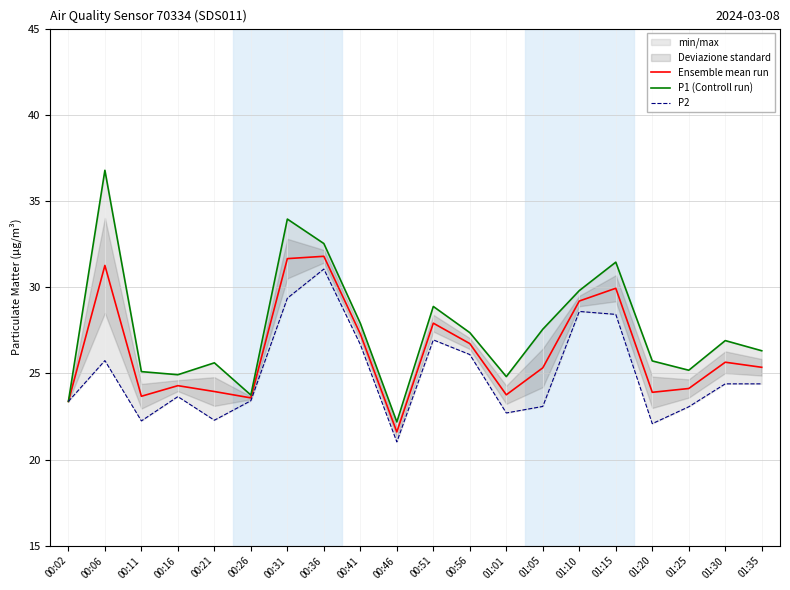

List the labels in order of P1 (Controll run) value, largest first.

00:06, 00:31, 00:36, 01:15, 01:10, 00:51, 00:41, 01:05, 00:56, 01:30, 01:35, 01:20, 00:21, 01:25, 00:11, 00:16, 01:01, 00:26, 00:02, 00:46